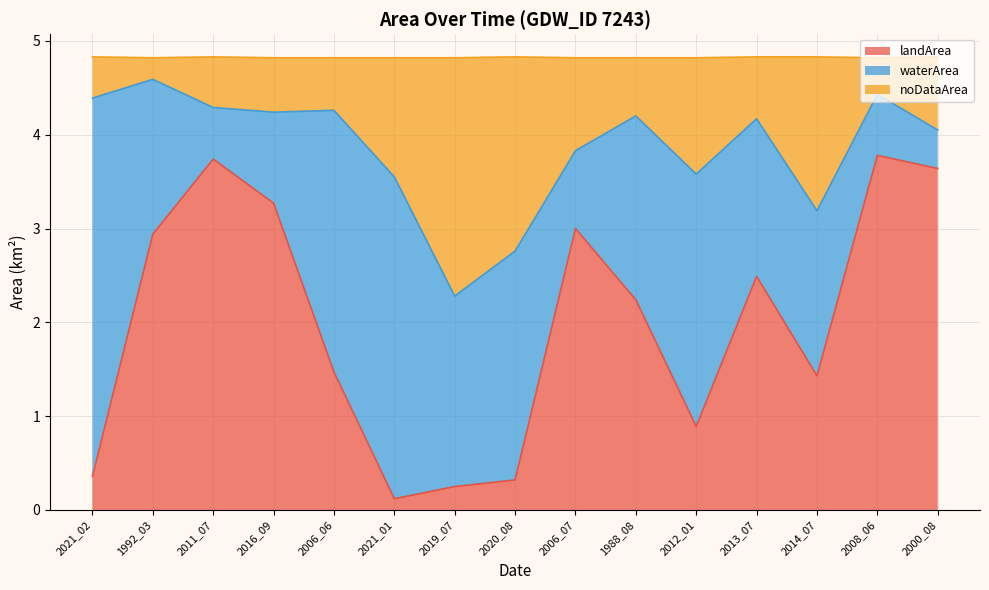

What is the total value across all series at 2013_07?

4.8